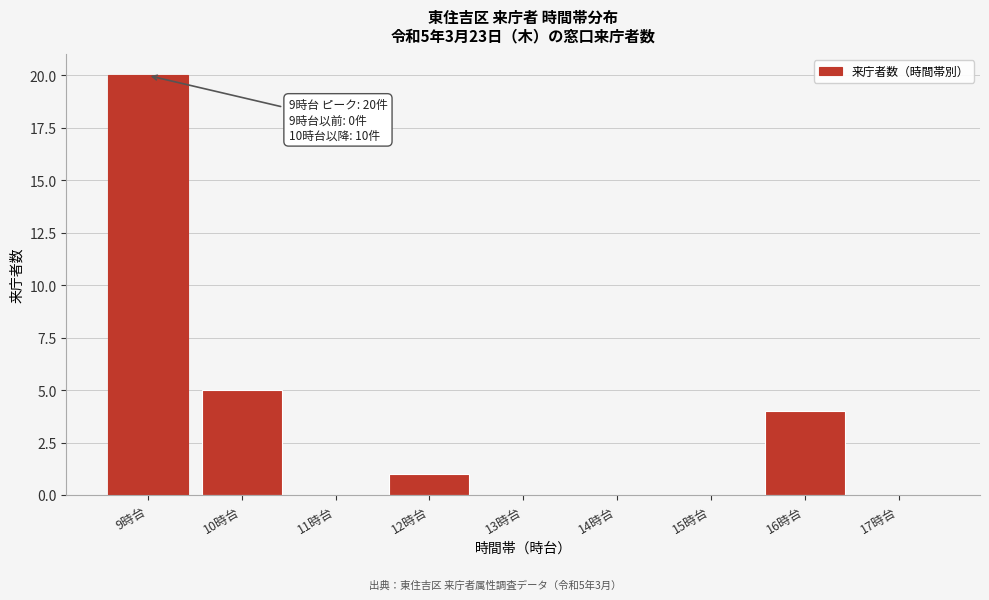

Reading left to right, transcribe all the data shown in this chart.

9時台=20	10時台=5	11時台=0	12時台=1	13時台=0	14時台=0	15時台=0	16時台=4	17時台=0